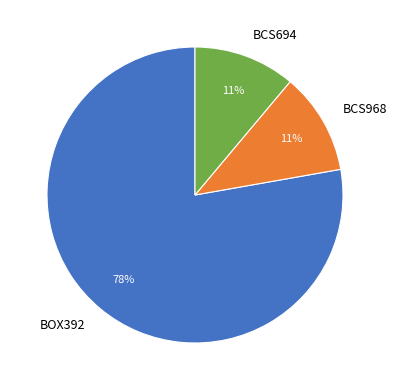

Approximately how many times larger is the value at BCS694 compared to BOX392?

0.1